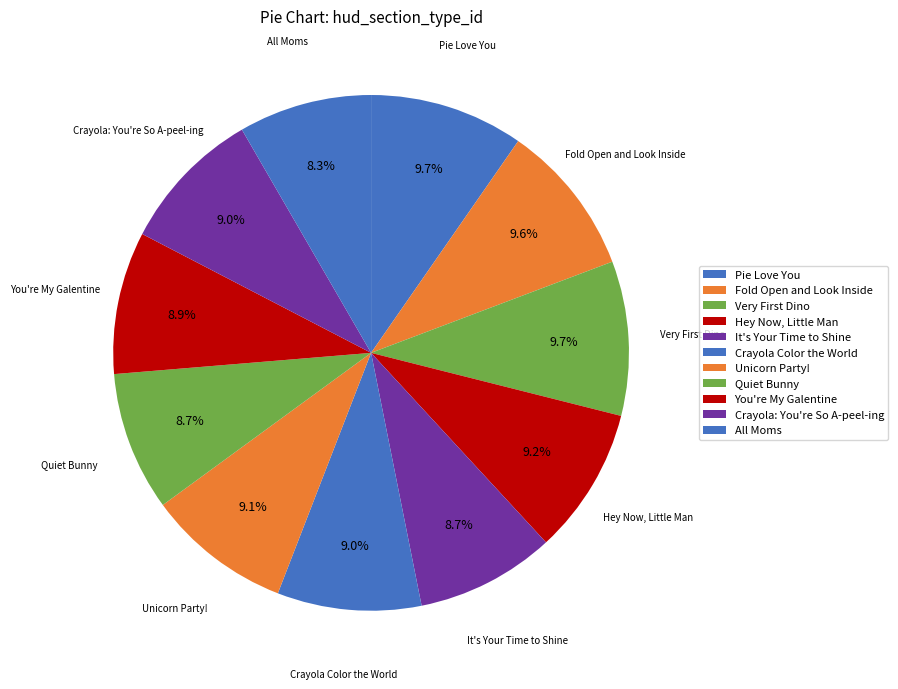

How many segments does this pie chart have?

11